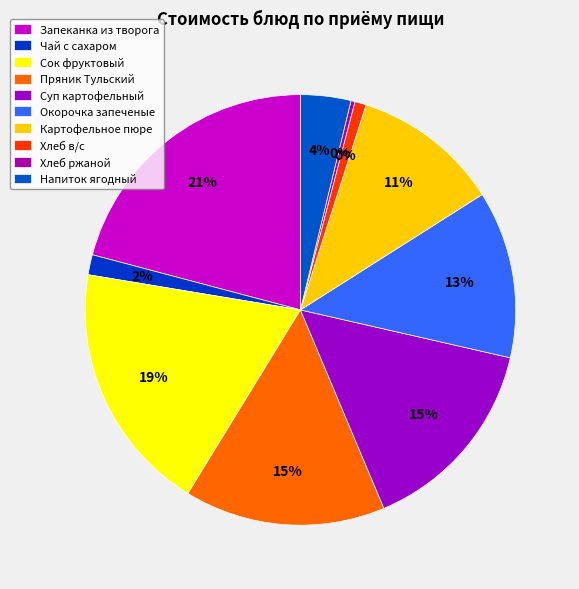

Which category has the smallest portion of the pie?

Хлеб ржаной